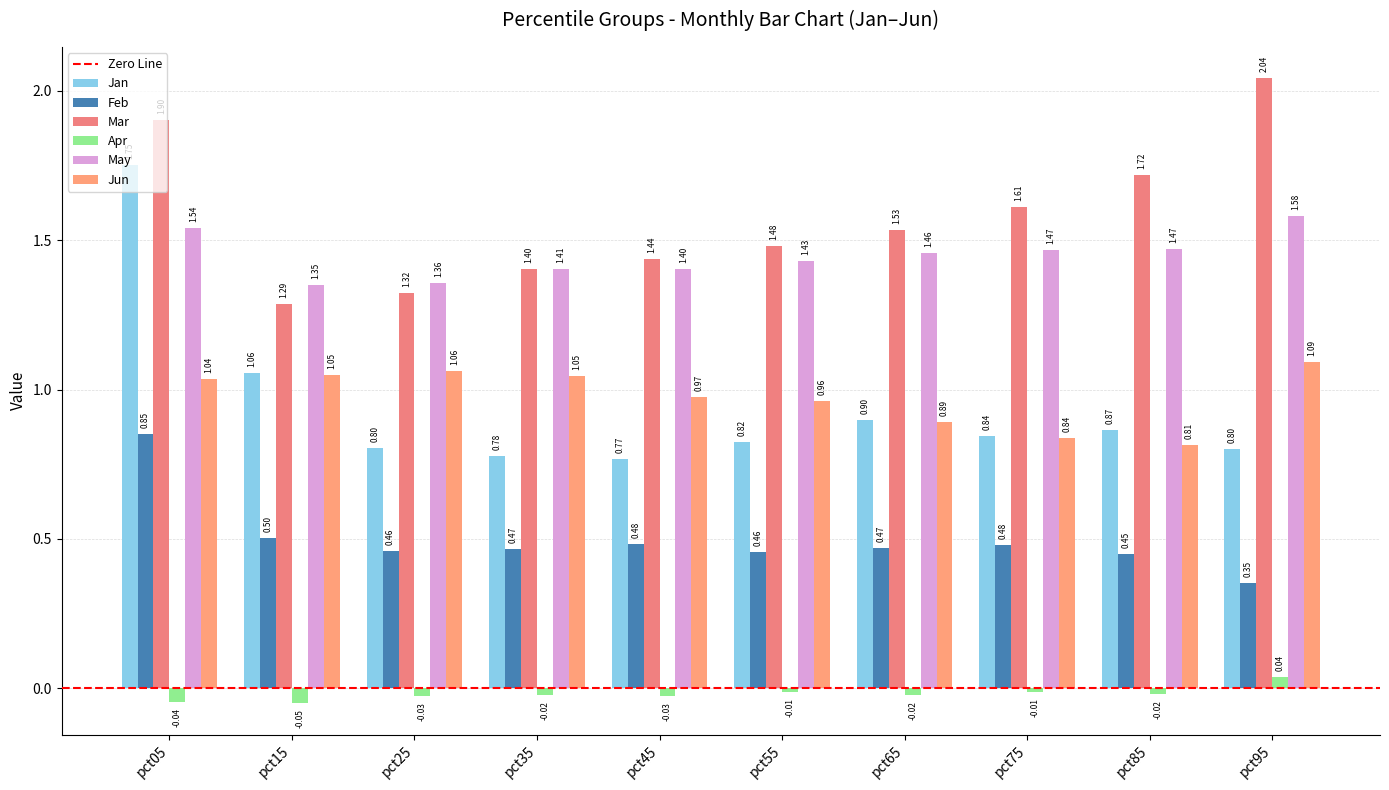

Reading right to left, extract all data points from this chart.

pct95=0.8	pct85=0.9	pct75=0.8	pct65=0.9	pct55=0.8	pct45=0.8	pct35=0.8	pct25=0.8	pct15=1.1	pct05=1.8